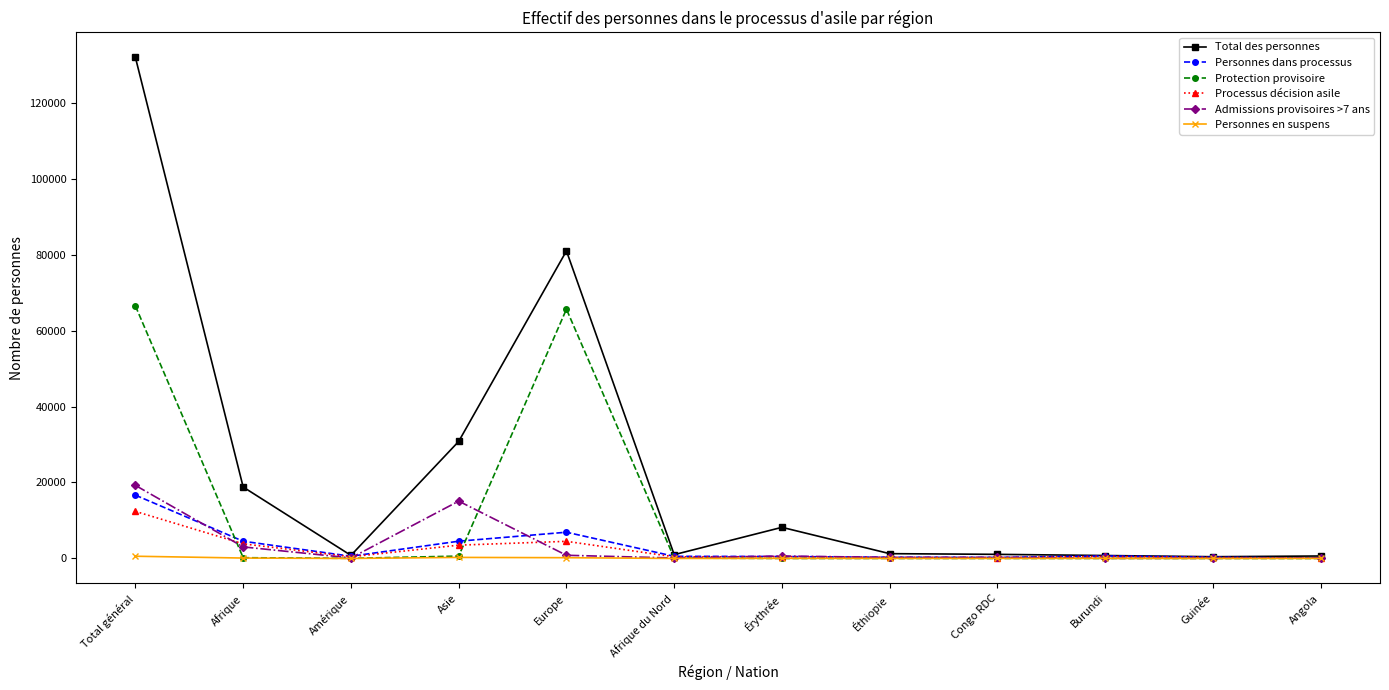

What is the label of the 5th point from the right?

Éthiopie